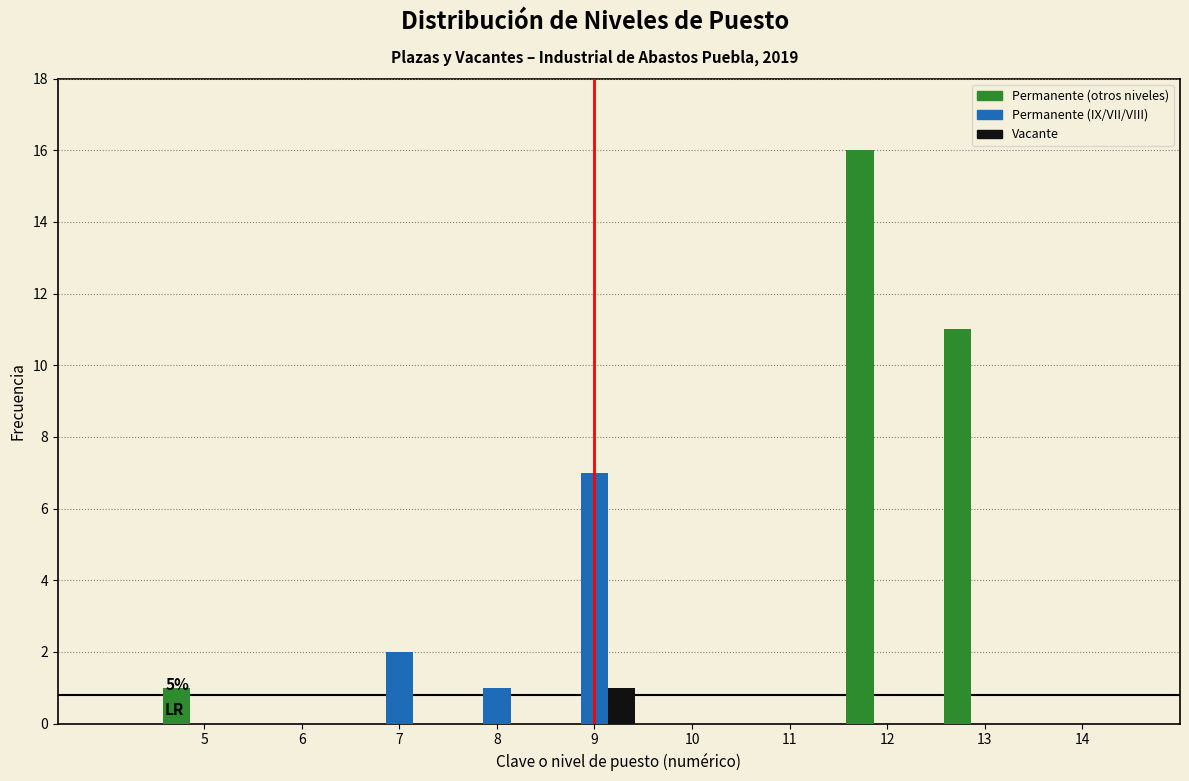

In the Vacante series, which range on the x-axis has the tallest bar?

8.5 to 9.5